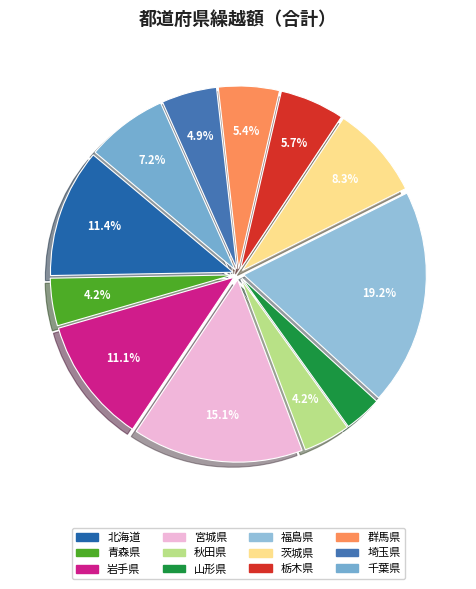

To the nearest percent, what is the combined percentage of 福島県 and 北海道?

31%